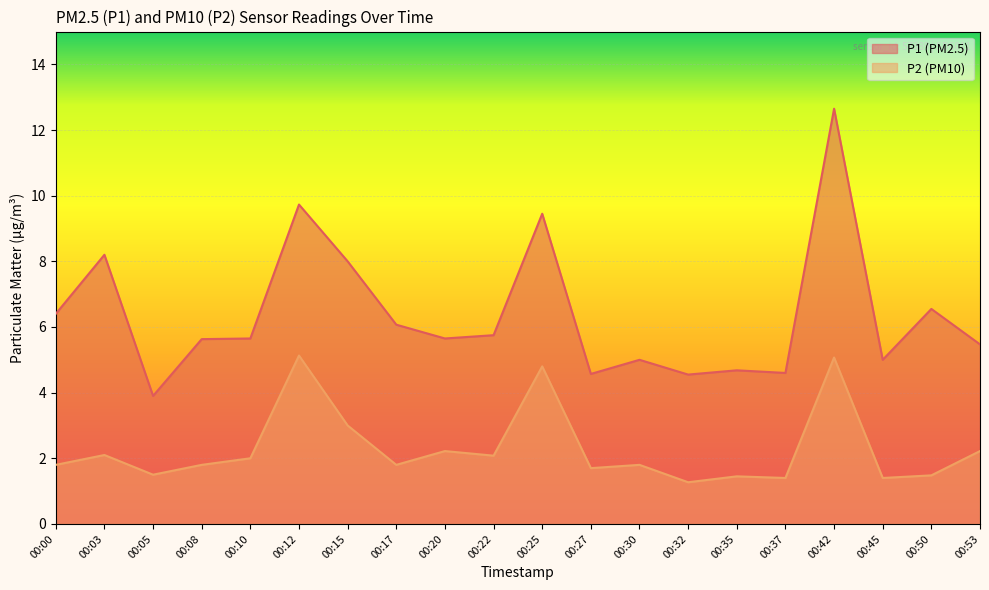

The value of P2 at 00:25 is 1.9. True or false?

False